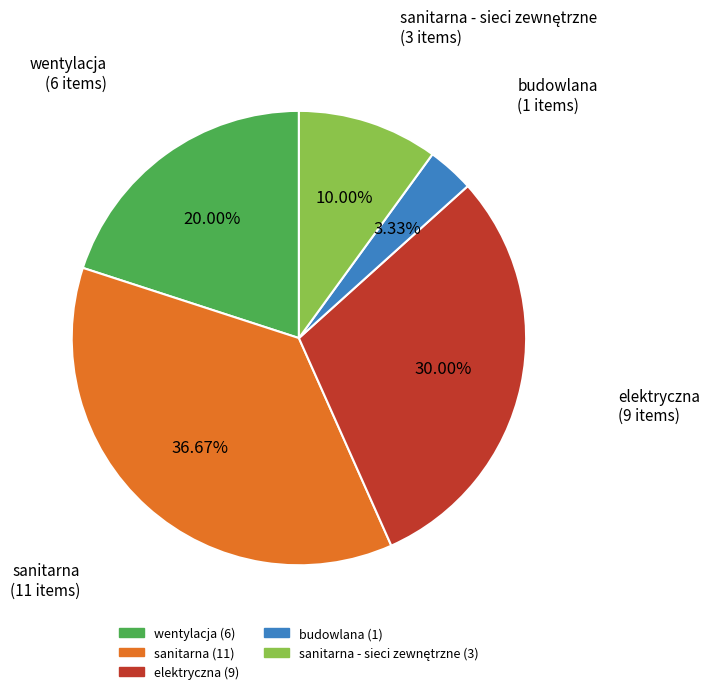

How many slices are in this pie chart?

5